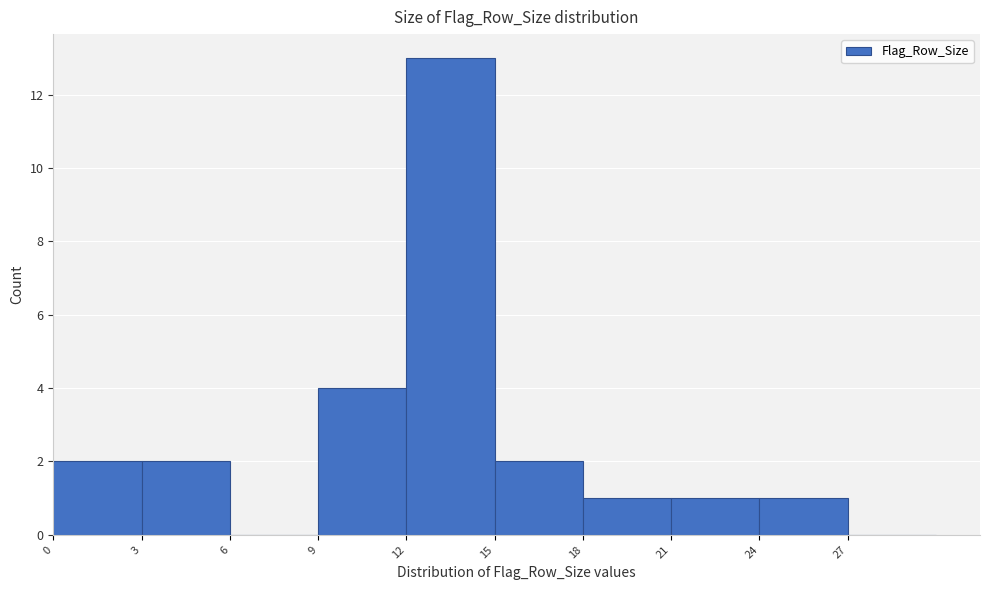

How tall is the bar that spans 21 to 24 on the x-axis? The values are not printed on the chart, so give them approximately, as read against the axis.

1